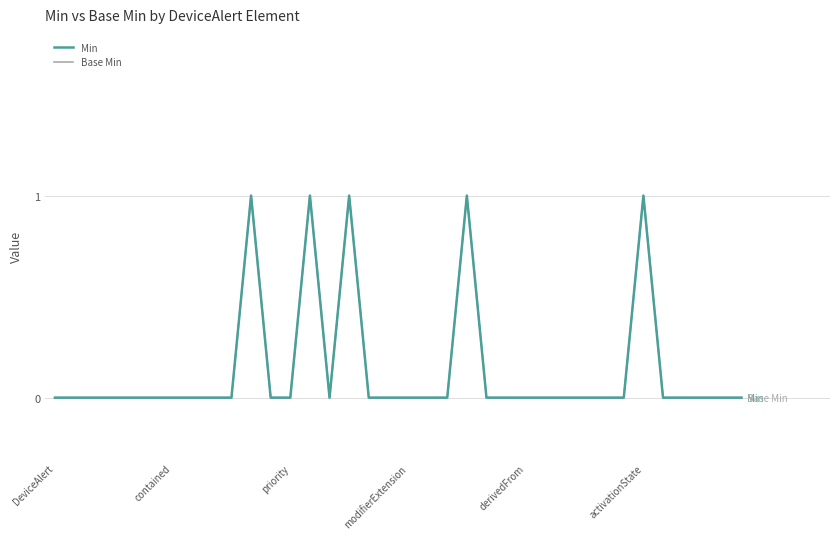

List the series in order of their peak value, highest first.

Min, Base Min